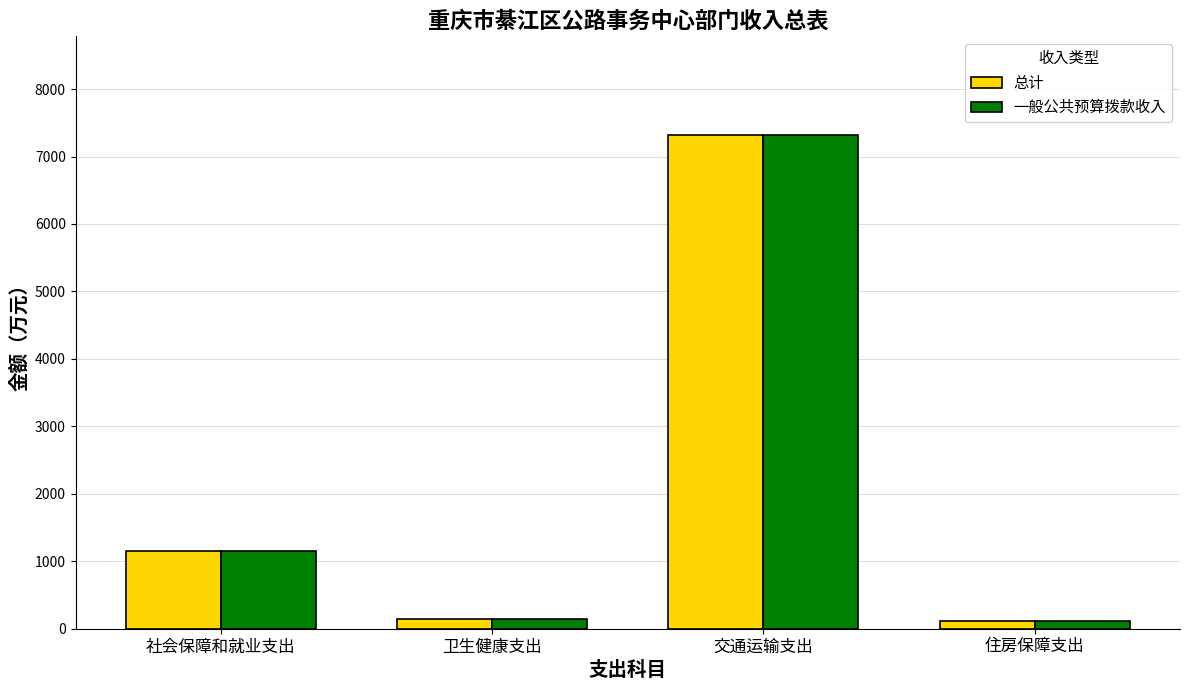

True or false: 一般公共预算拨款收入 has a value of 143.4 at 卫生健康支出.

True